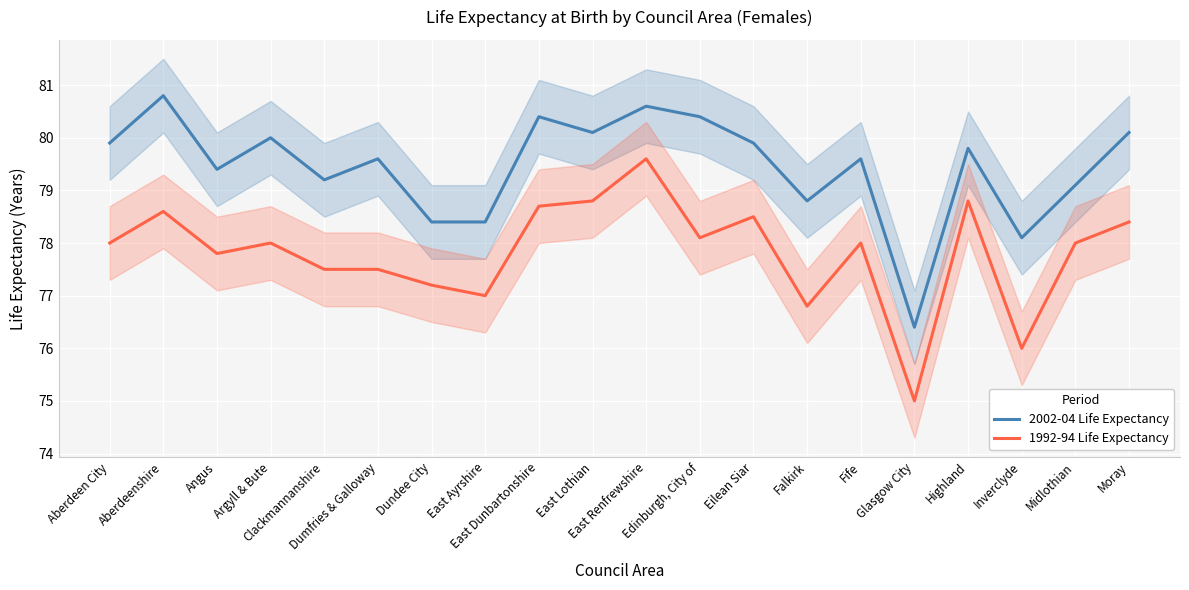

Reading left to right, what are all the values shown in this chart?

2002-04 Life Expectancy: 79.9	80.8	79.4	80.0	79.2	79.6	78.4	78.4	80.4	80.1	80.6	80.4	79.9	78.8	79.6	76.4	79.8	78.1	79.1	80.1
1992-94 Life Expectancy: 78.0	78.6	77.8	78.0	77.5	77.5	77.2	77.0	78.7	78.8	79.6	78.1	78.5	76.8	78.0	75.0	78.8	76.0	78.0	78.4